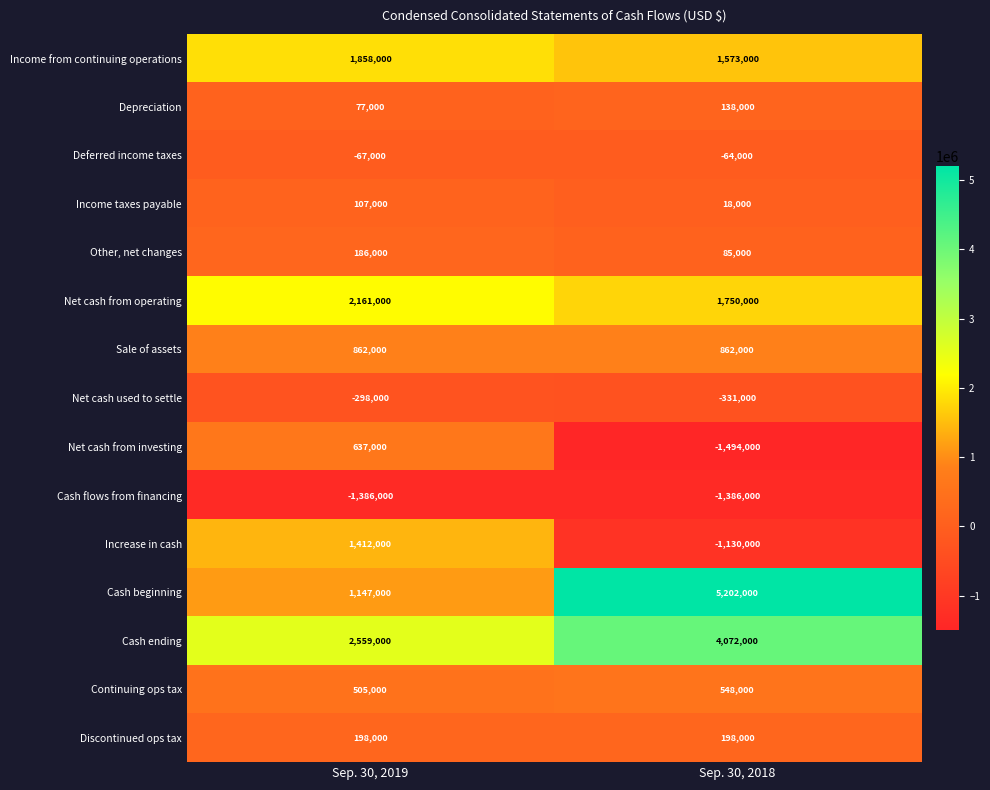

The Income taxes payable series shows 23425 at Sep. 30, 2018. True or false?

False